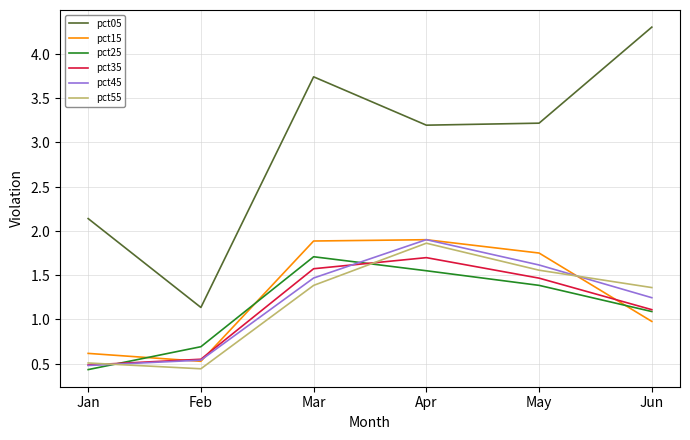

Reading right to left, extract all data points from this chart.

pct05: Jun=4.3	May=3.2	Apr=3.2	Mar=3.7	Feb=1.1	Jan=2.1
pct15: Jun=1.0	May=1.7	Apr=1.9	Mar=1.9	Feb=0.5	Jan=0.6
pct25: Jun=1.1	May=1.4	Apr=1.5	Mar=1.7	Feb=0.7	Jan=0.4
pct35: Jun=1.1	May=1.5	Apr=1.7	Mar=1.6	Feb=0.6	Jan=0.5
pct45: Jun=1.2	May=1.6	Apr=1.9	Mar=1.5	Feb=0.5	Jan=0.5
pct55: Jun=1.4	May=1.6	Apr=1.9	Mar=1.4	Feb=0.4	Jan=0.5